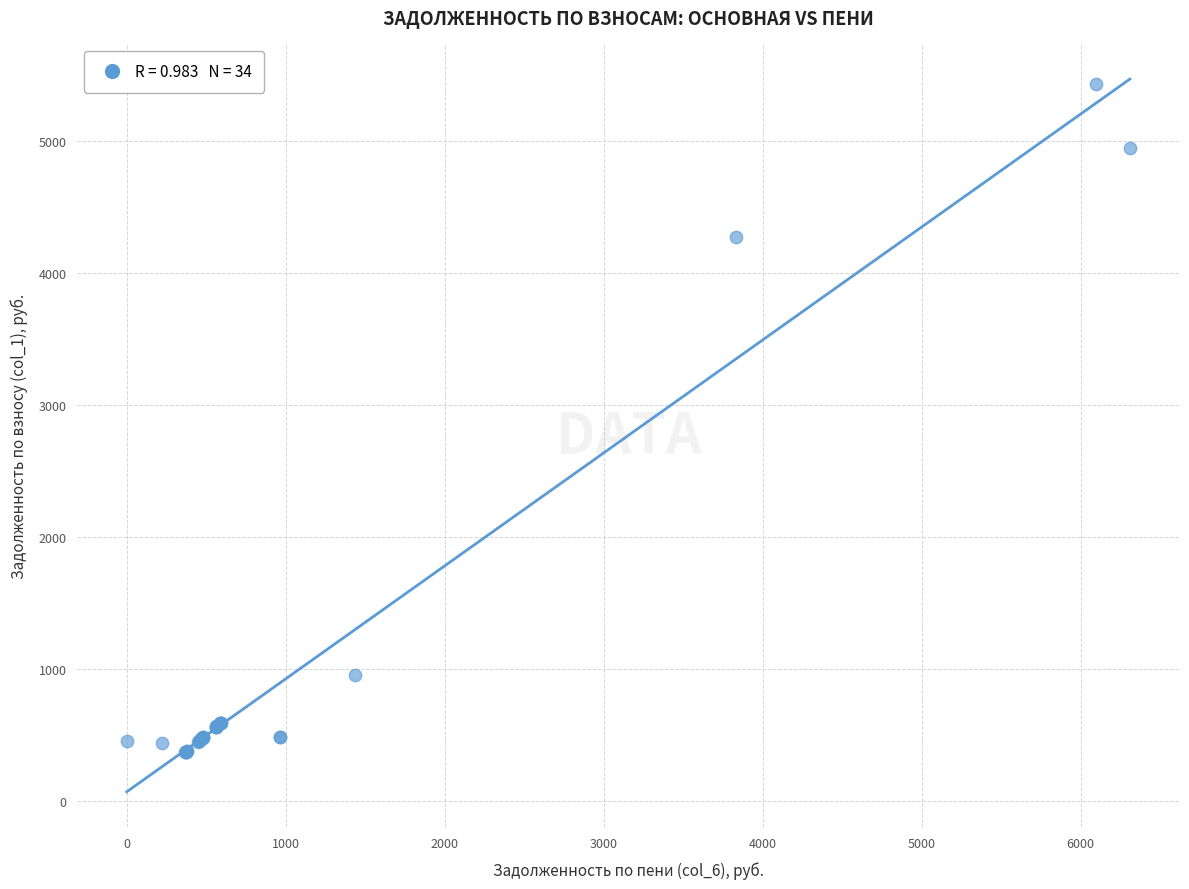

What Y value in the scatter plot is closest to 2903?

4277.0